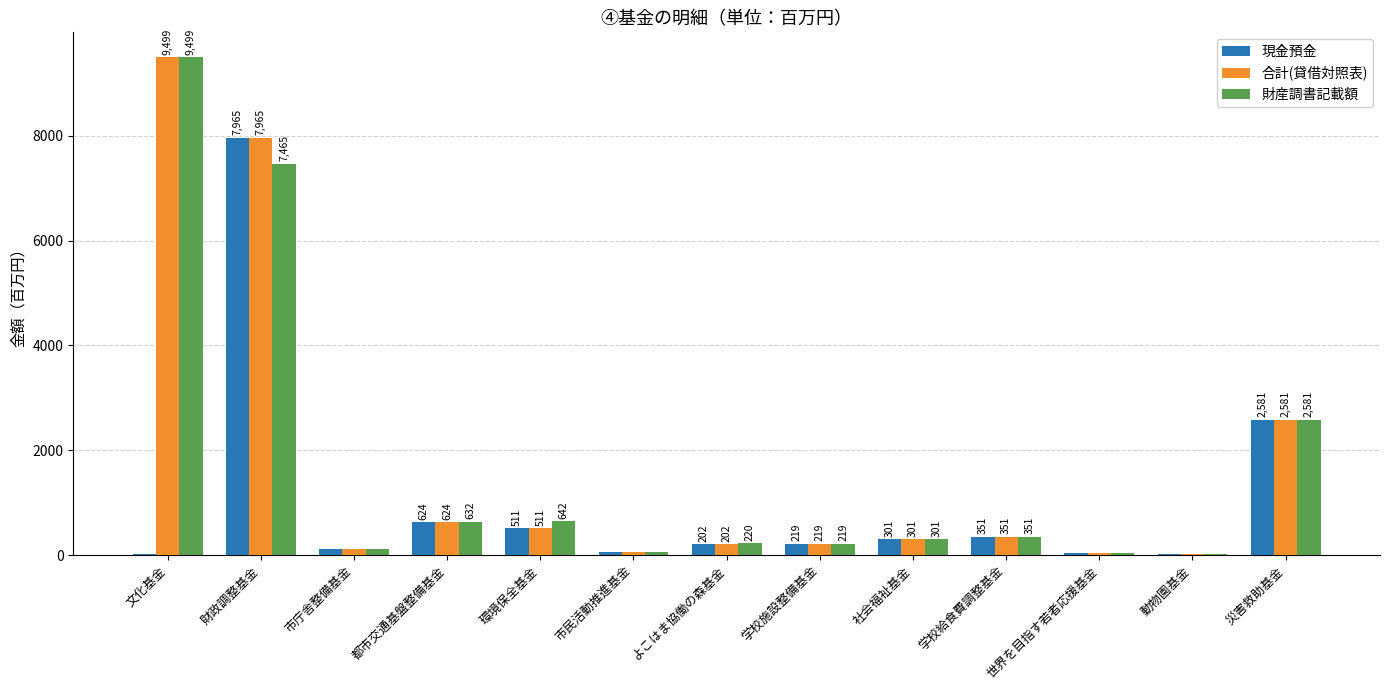

The value of 現金預金 at 世界を目指す若者応援基金 is 48. True or false?

True